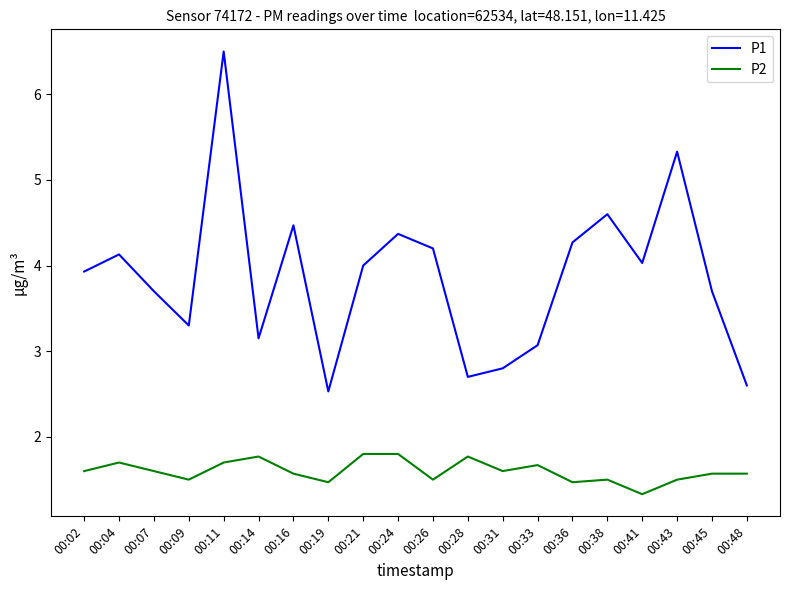

Which label corresponds to the smallest value in the chart?

00:41